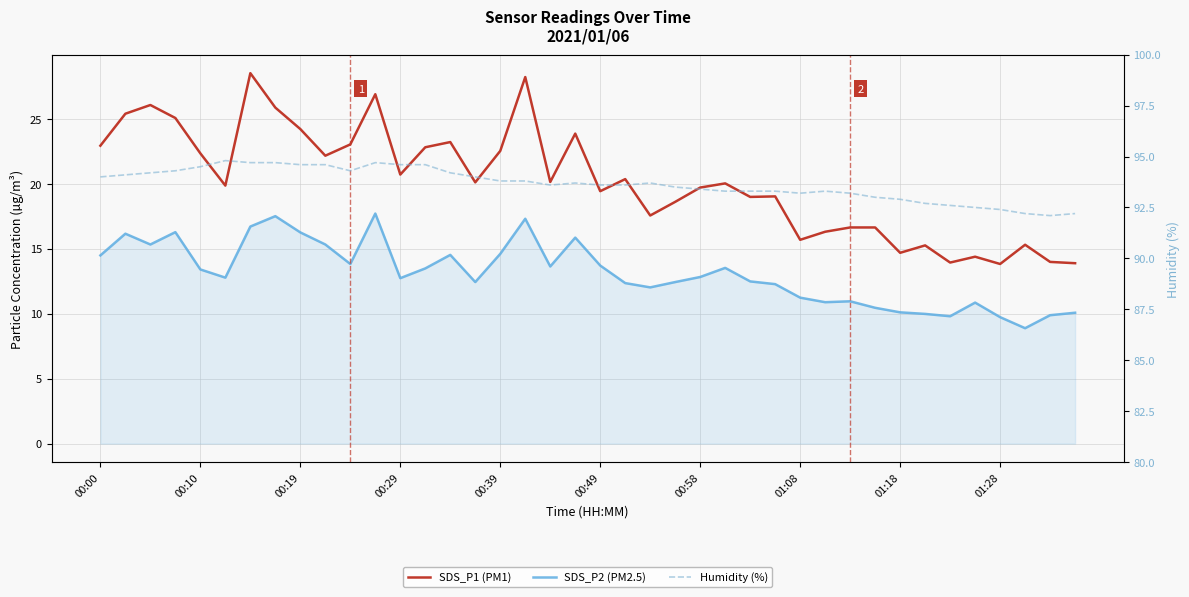

How many series are shown in this chart?

3